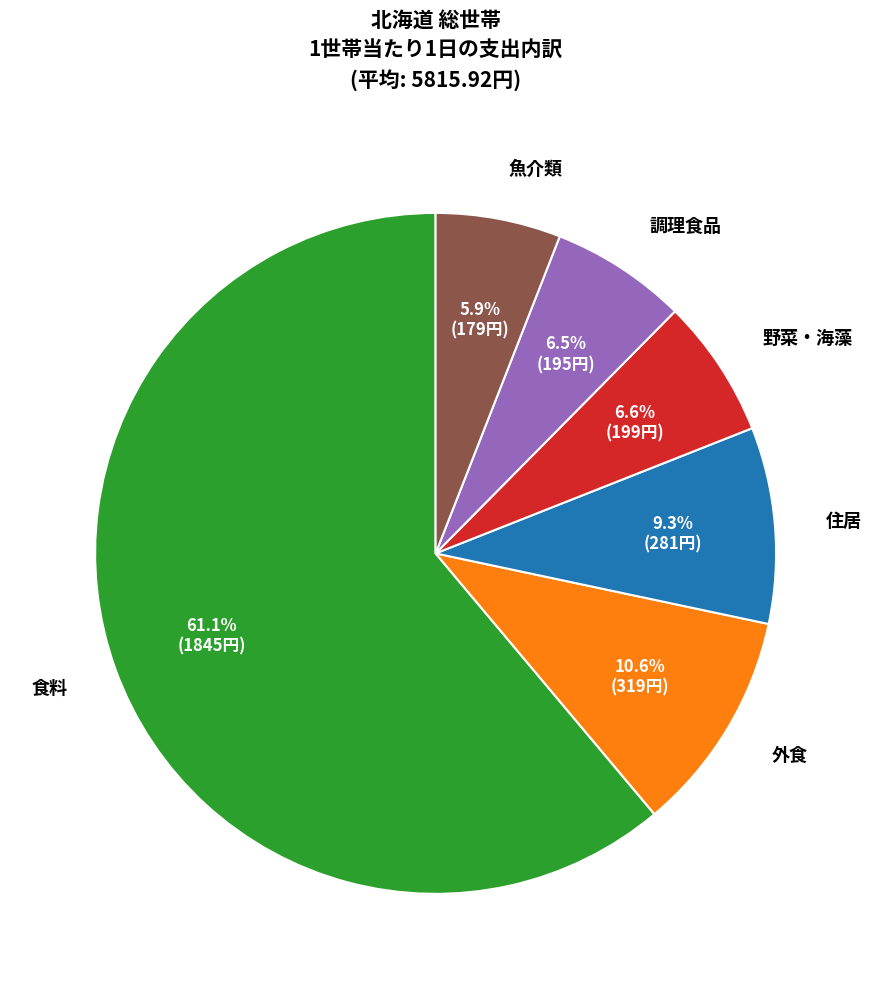

Does any single category account for the majority?

Yes